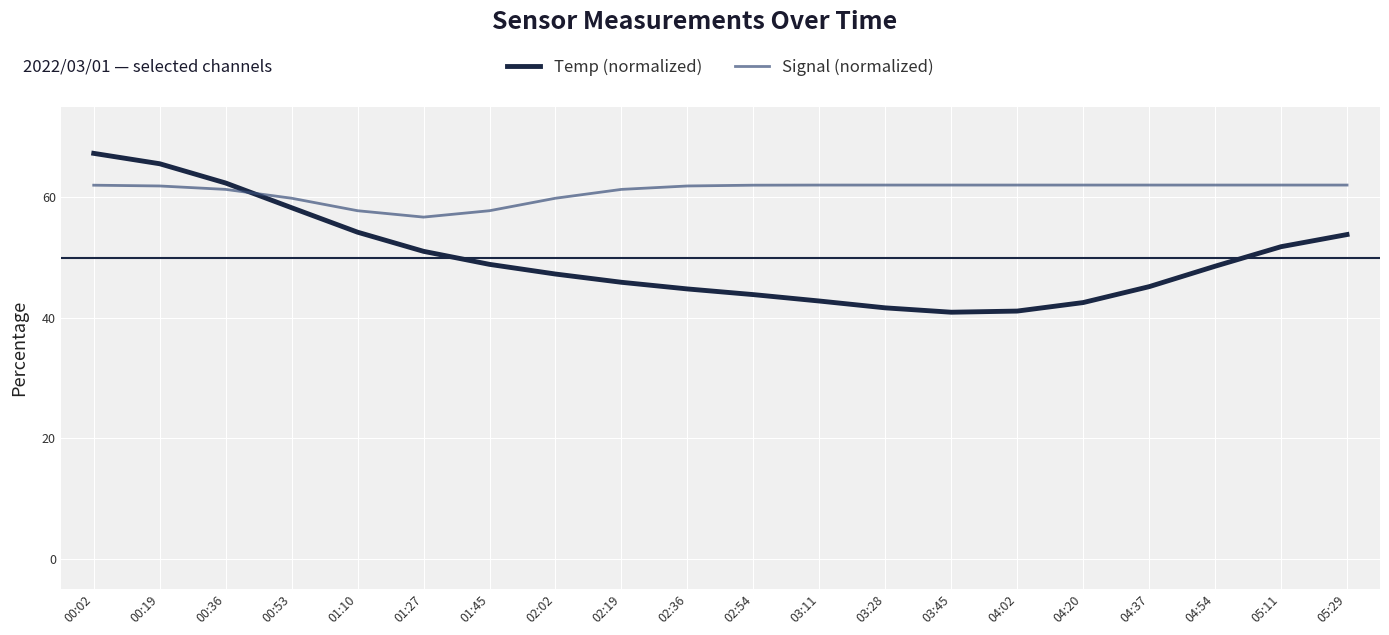

At which category is the sum across all series the highest?

00:02